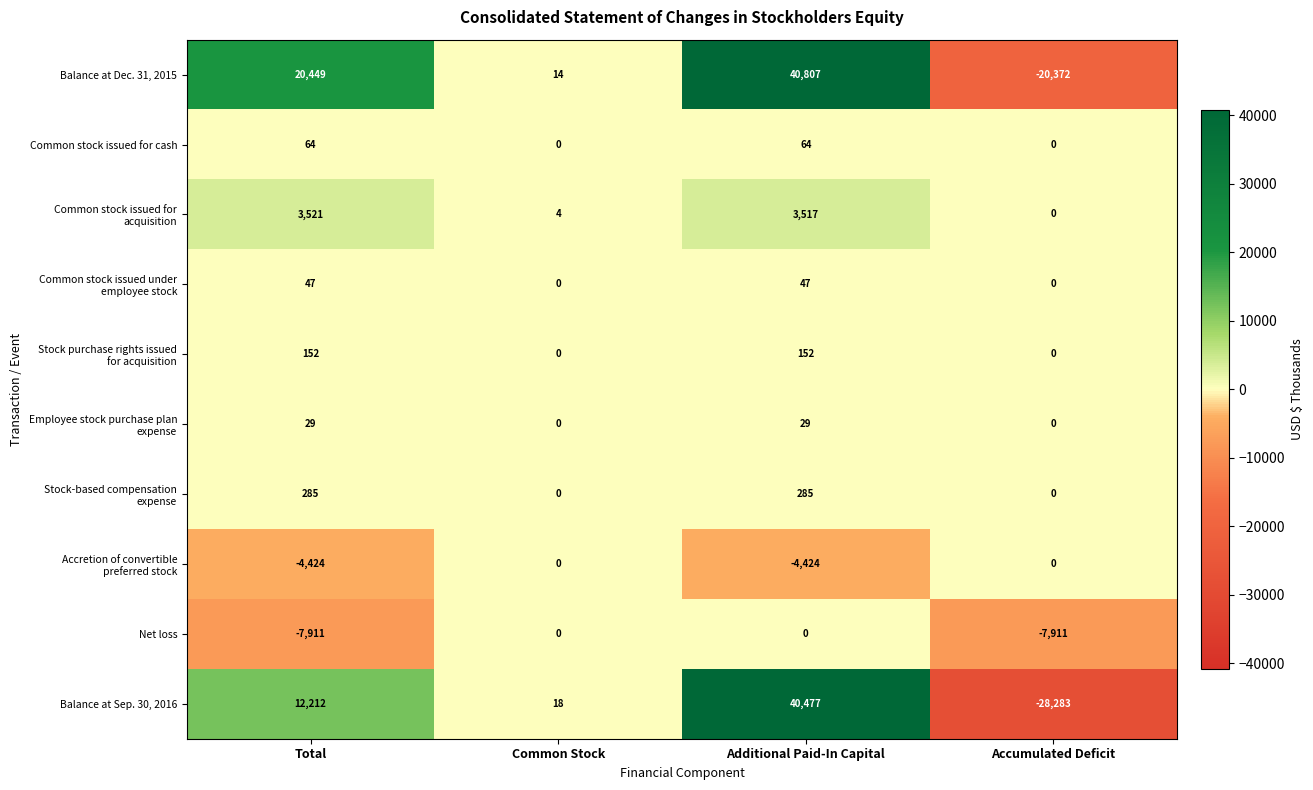

True or false: Balance at Dec. 31, 2015 has a value of 5 at Common Stock.

False